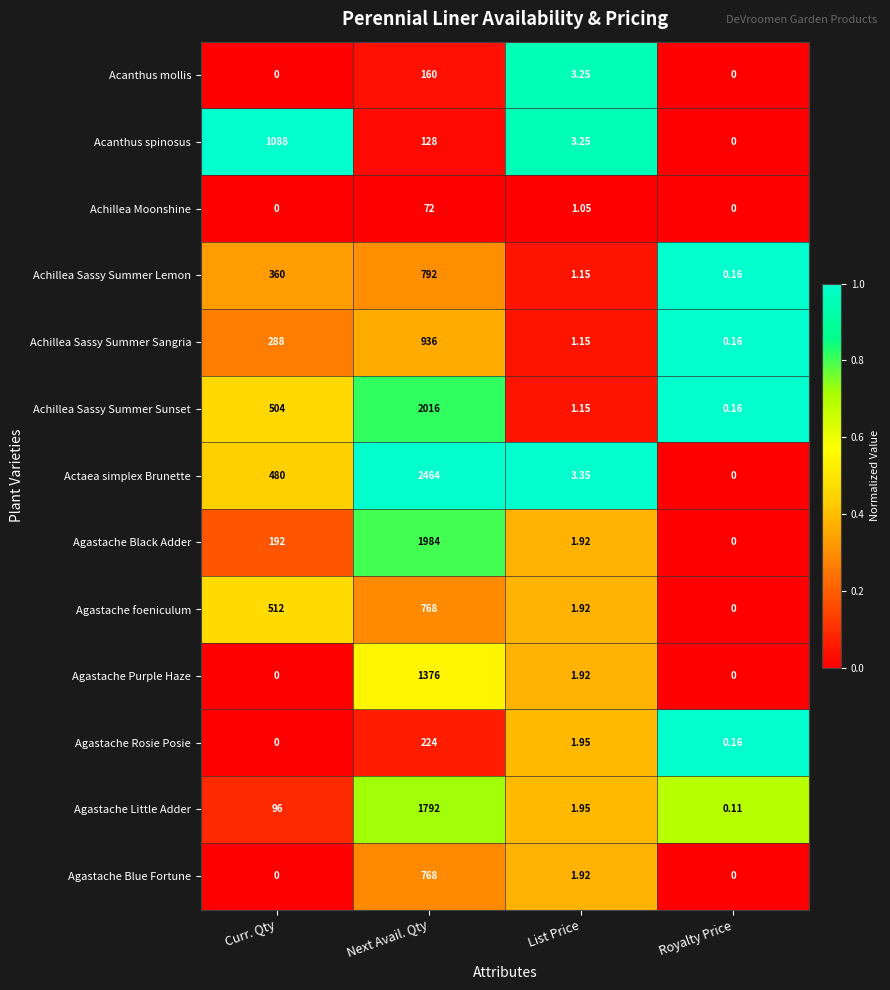

Where is Achillea Sassy Summer Sangria nearest to the value 468?

Curr. Qty